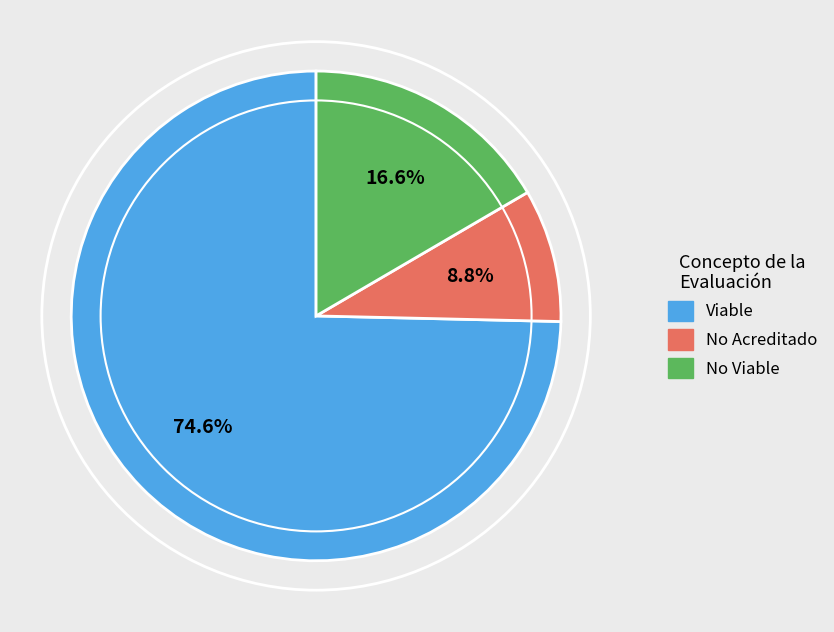

Is it true that Viable is 60% of the pie?

False